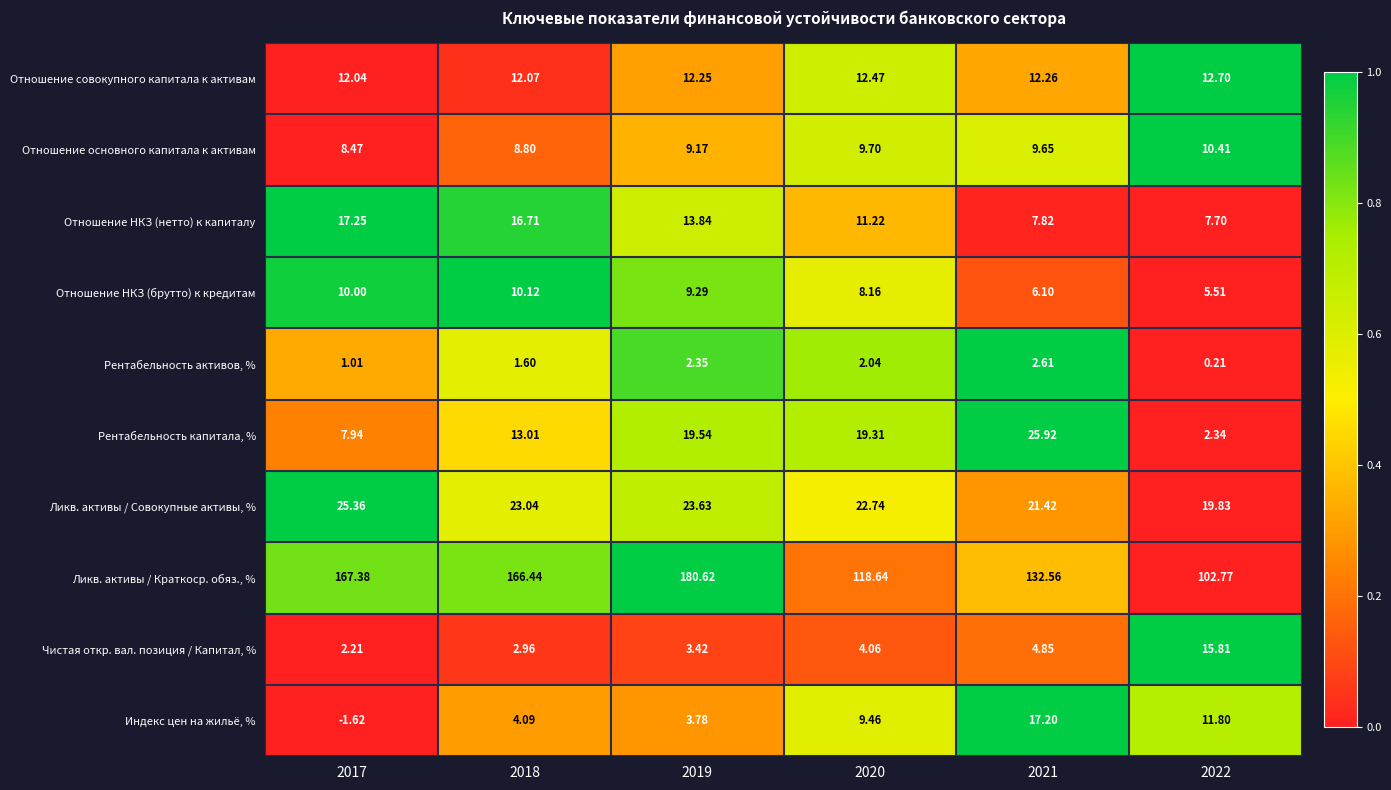

Which series changed the most between 2018 and 2021?

Ликв. активы / Краткоср. обяз., %